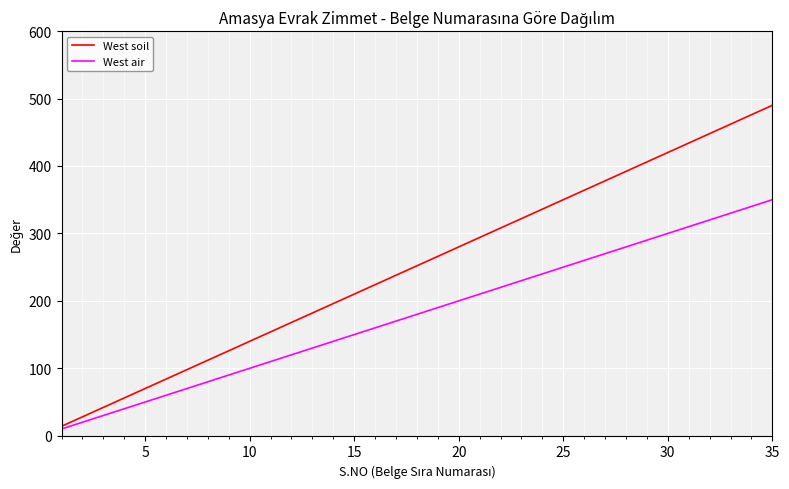

Rank the series by their average value, from highest to lowest.

West soil, West air